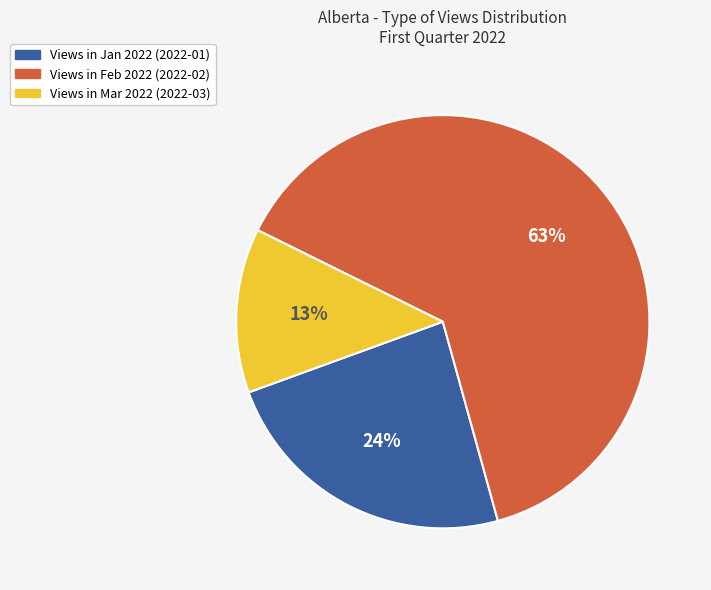

Is there a majority slice in this chart?

Yes